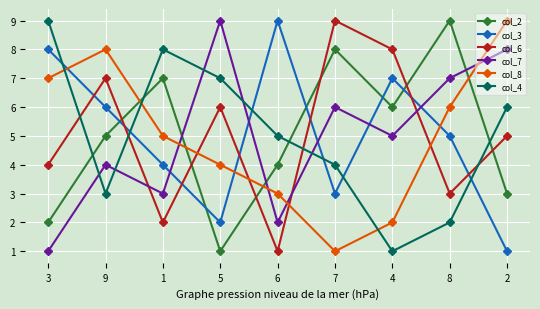

What position from the right is 6?

5